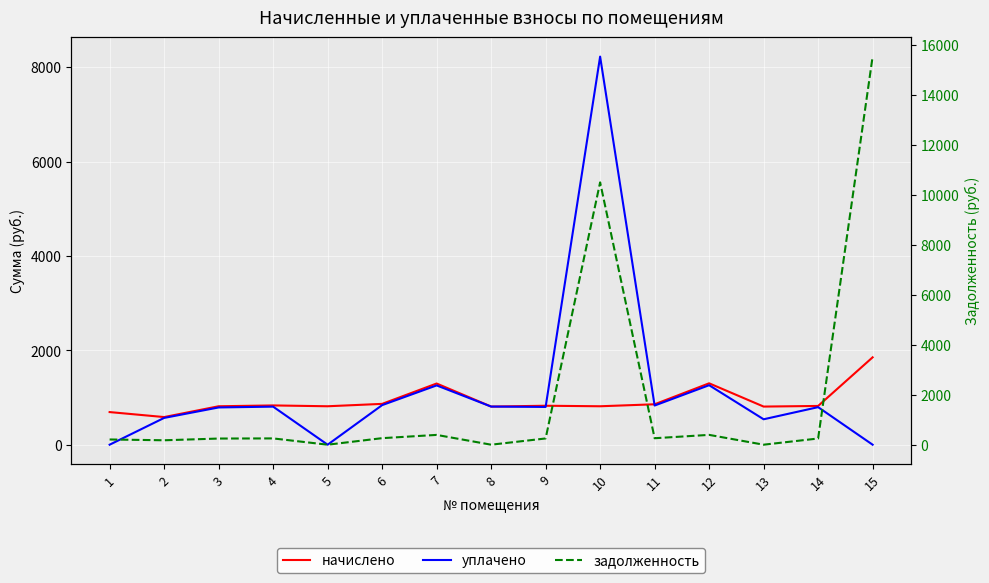

Rank the series by their maximum value, from lowest to highest.

начислено, уплачено, задолженность